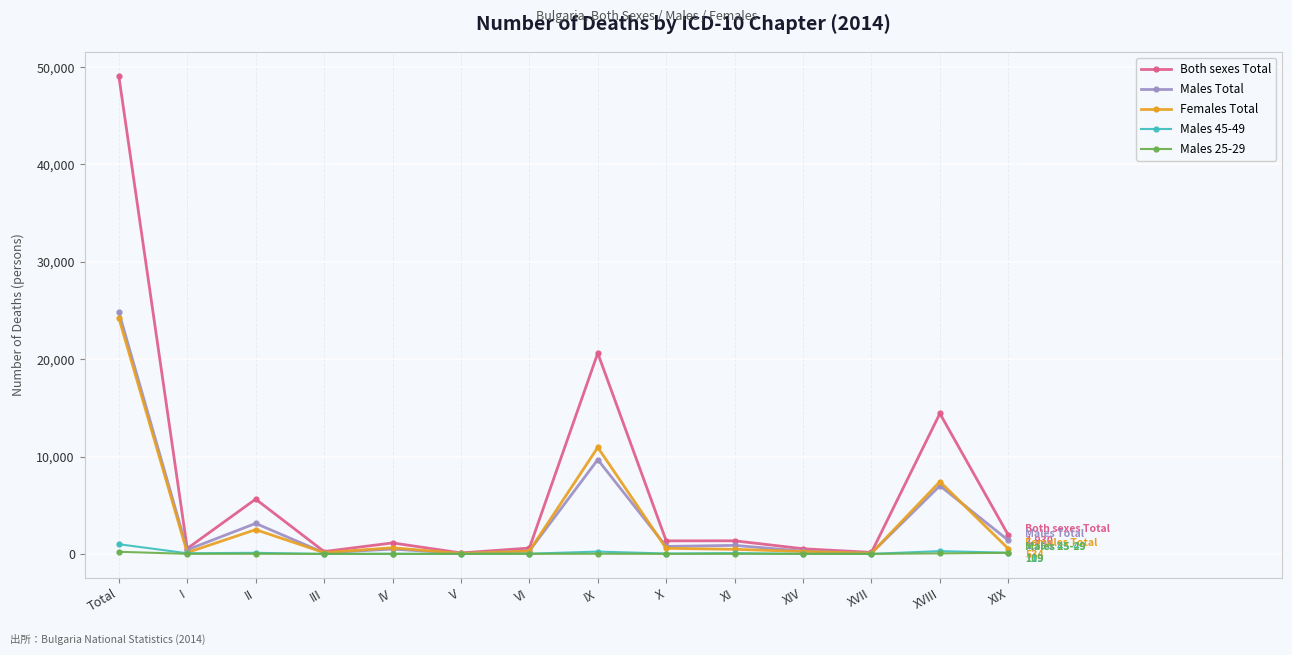

Is it true that Males 45-49 equals 14 at IV?

True